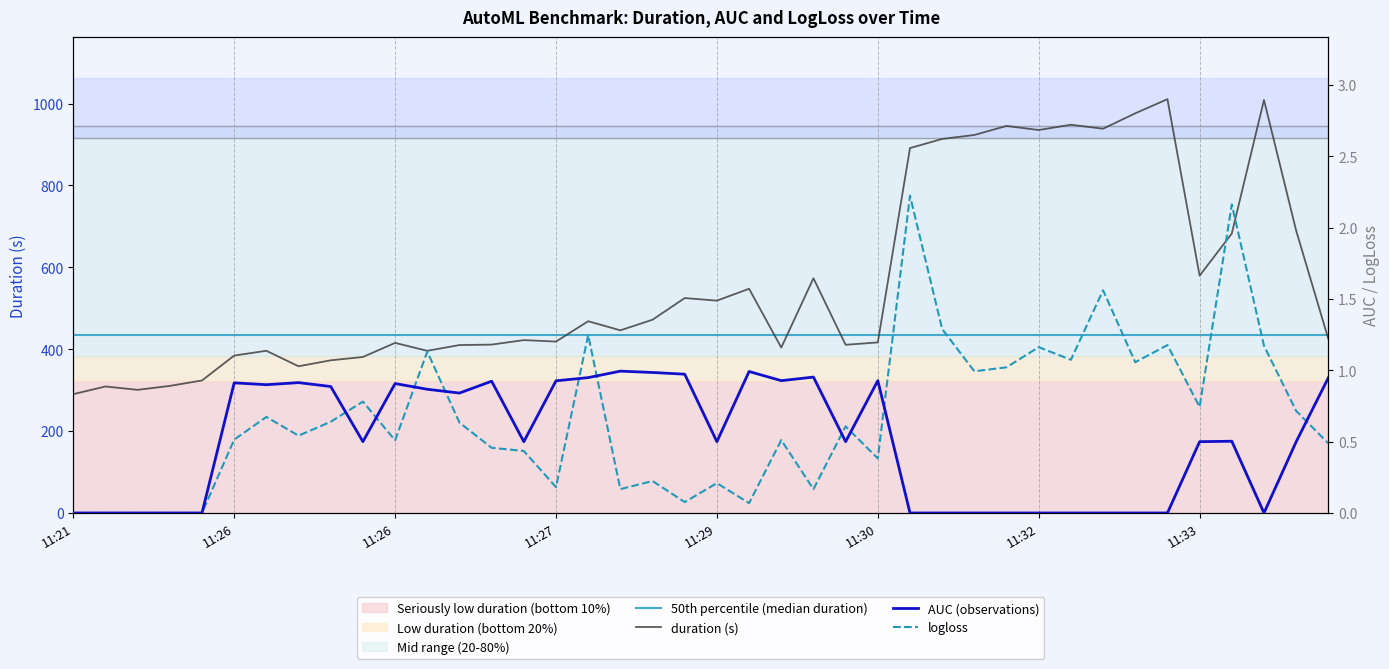

What is the difference between the highest and lowest values at 2021-11-29T11:26:39?

395.2